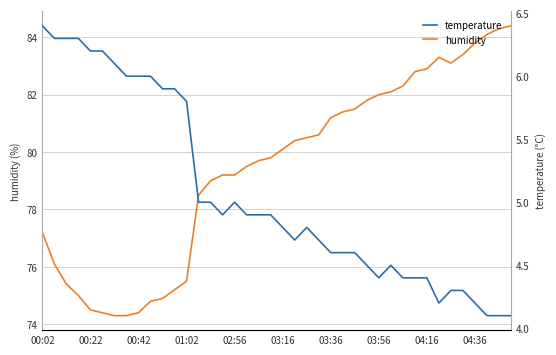

Where does the humidity series first go above 80?

03:16